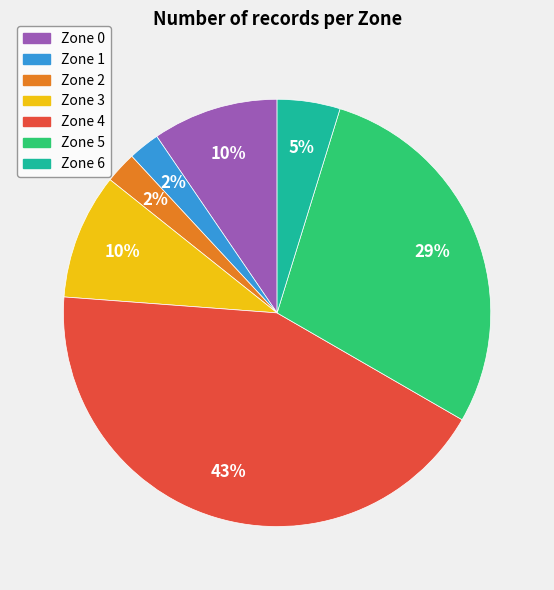

The Zone 3 slice represents 10% of the pie. True or false?

True